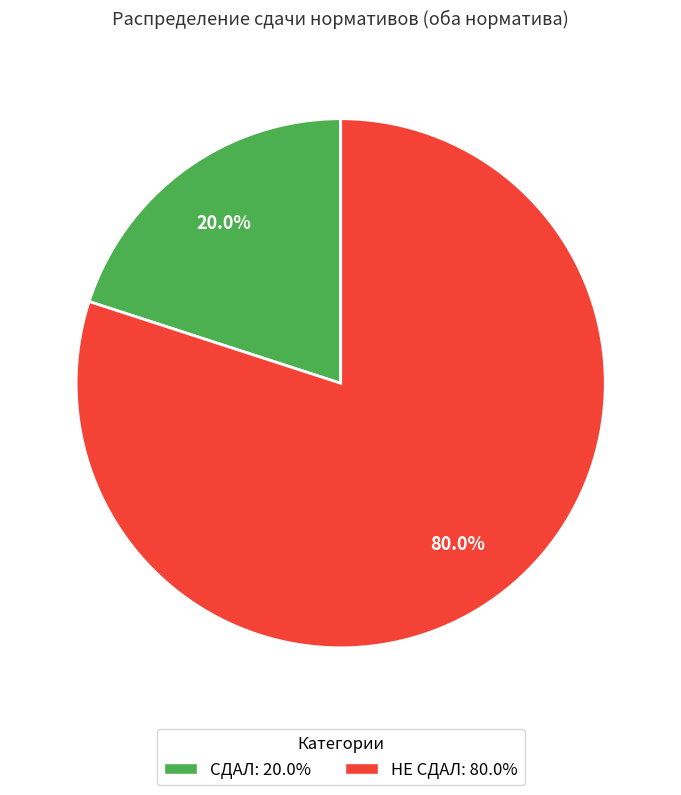

Approximately how many times larger is the value at НЕ СДАЛ compared to СДАЛ?

4.0